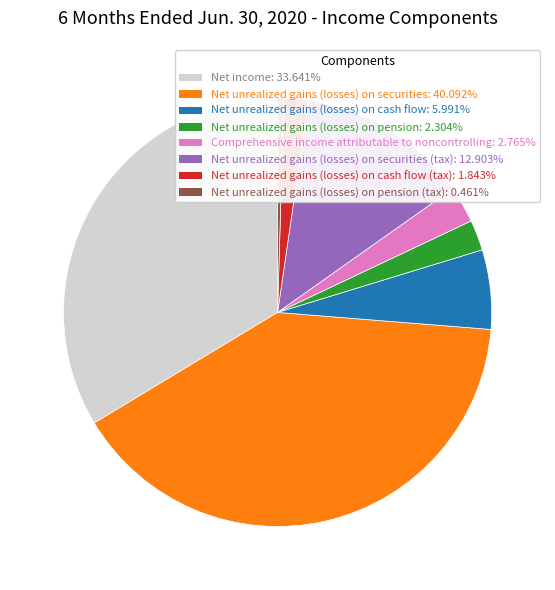

Is the sum of Net income: 33.641% and Net unrealized gains (losses) on cash flow: 5.991% greater than half?

No